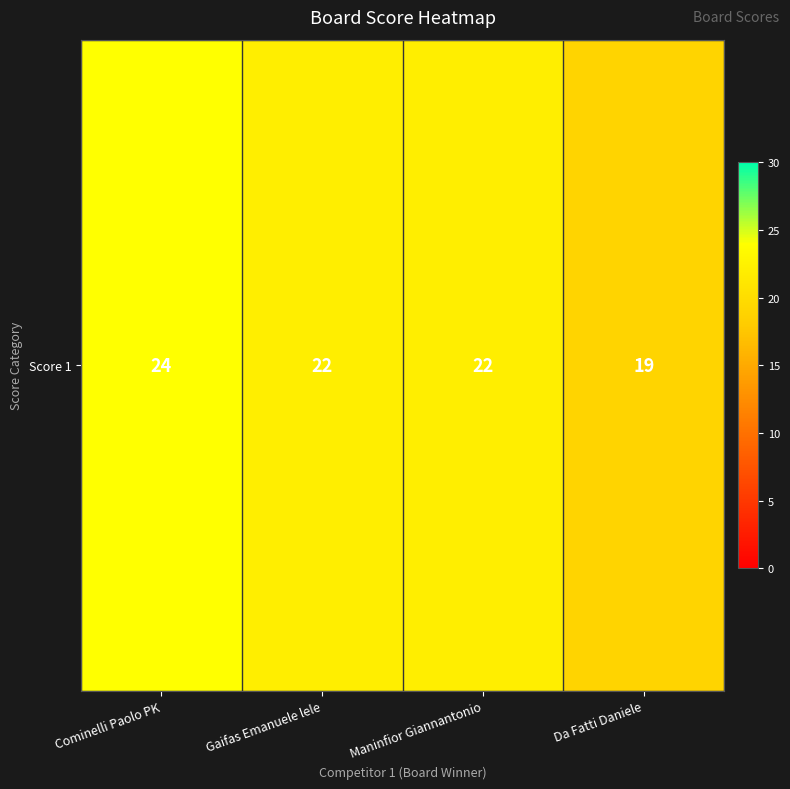

Reading left to right, what are all the values shown in this chart?

Cominelli Paolo PK=24	Gaifas Emanuele lele=22	Maninfior Giannantonio=22	Da Fatti Daniele=19